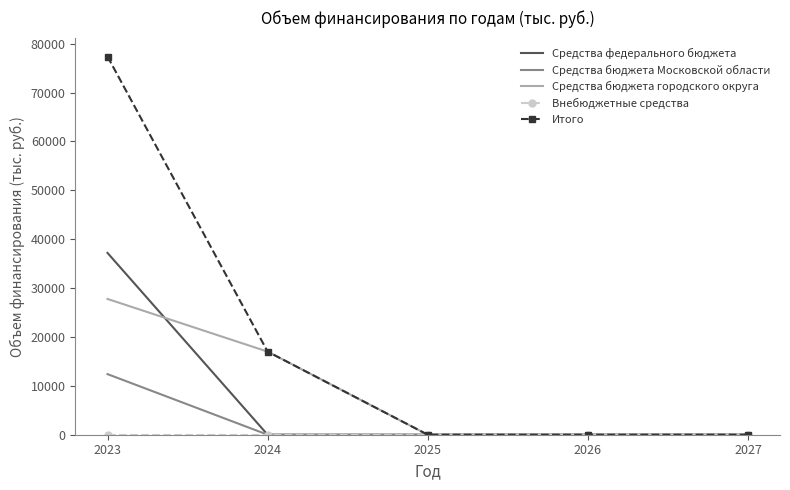

True or false: Средства федерального бюджета has more than 2 interior local peaks.

False